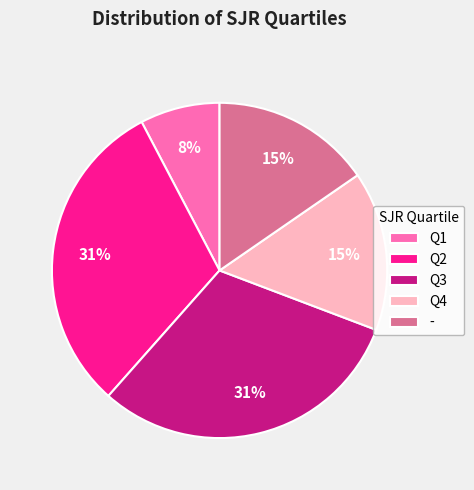

To the nearest percent, what is the difference between the largest and smallest slice percentages?

23%